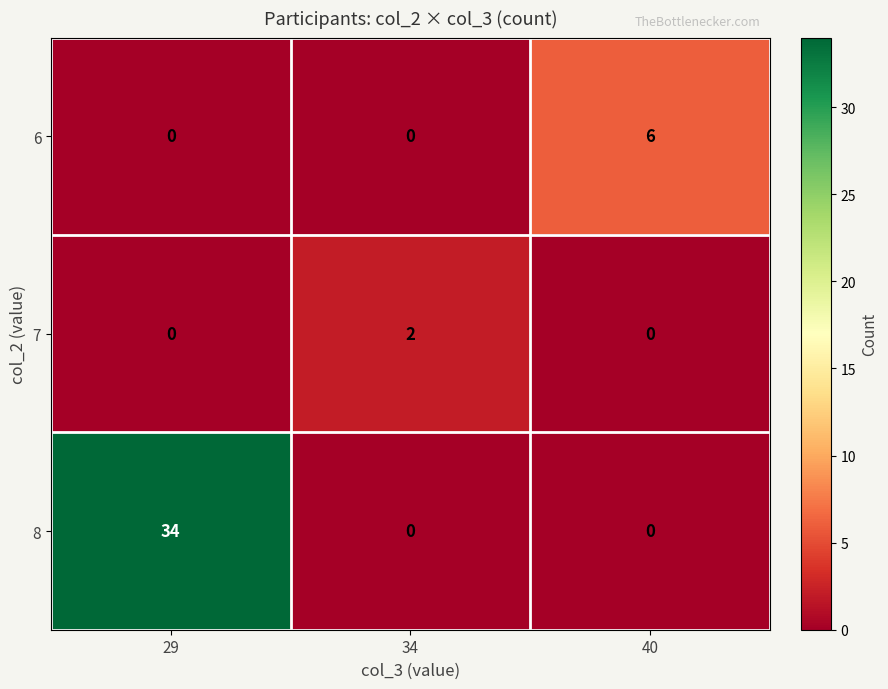

What is the difference between the highest and lowest values at 34?

2